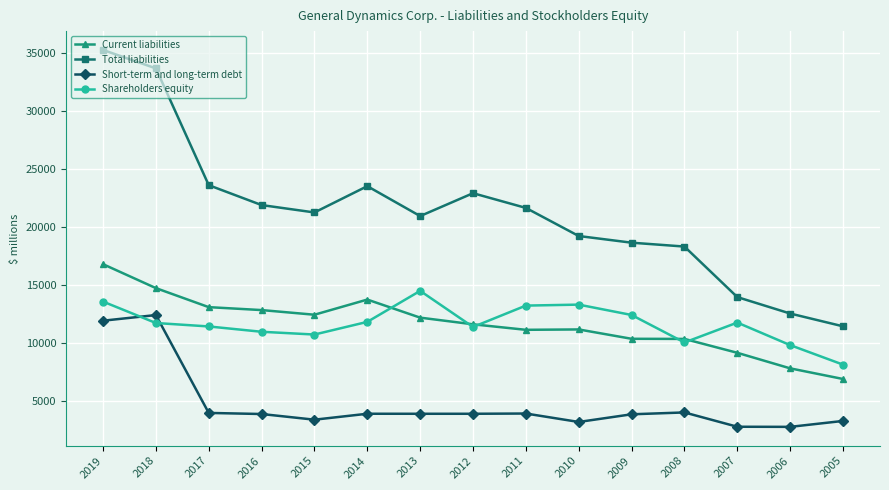

What is the value of the Short-term and long-term debt point at the 1st from the left?

11930